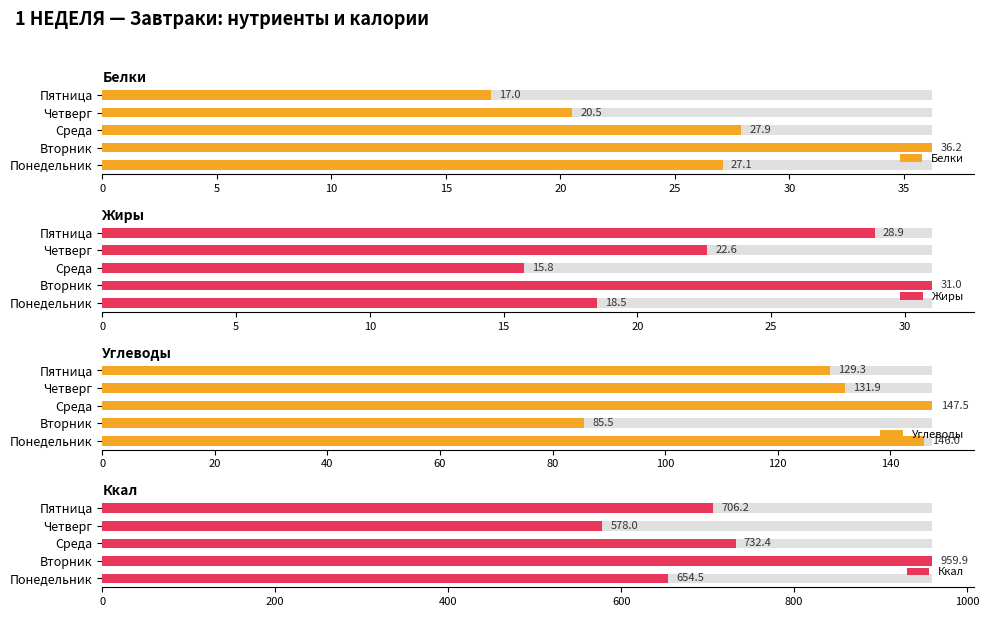

List the series in order of their peak value, highest first.

Ккал, Углеводы, Белки, Жиры